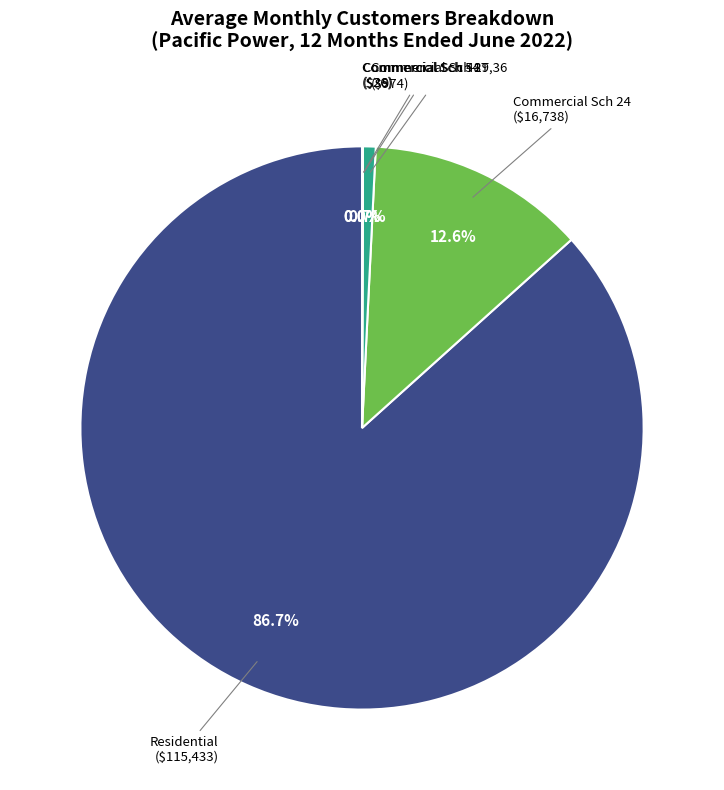

Which slice is the largest?

Residential